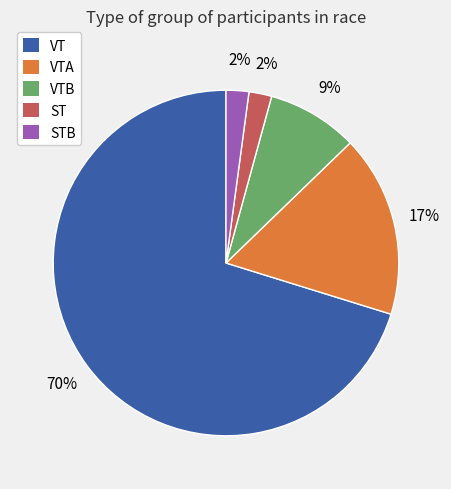

The ST slice represents 2% of the pie. True or false?

True